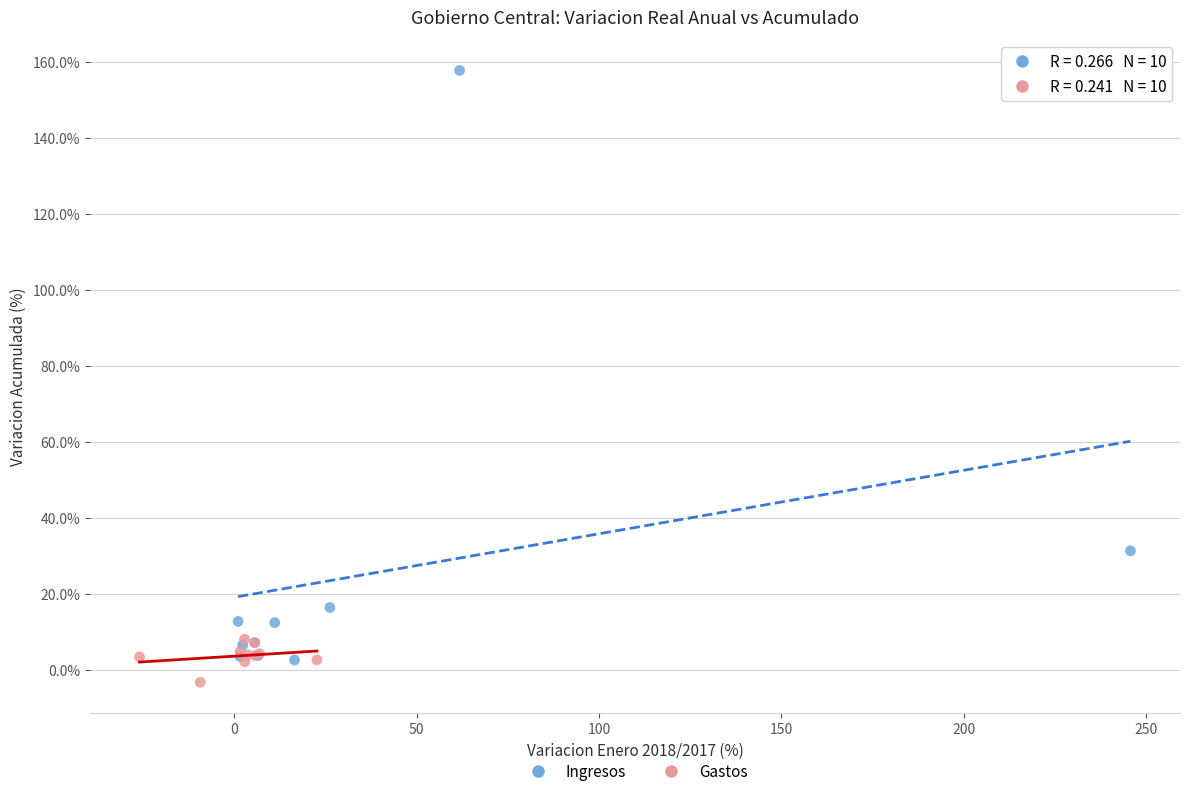

Which series reaches the maximum Y coordinate?

Ingresos